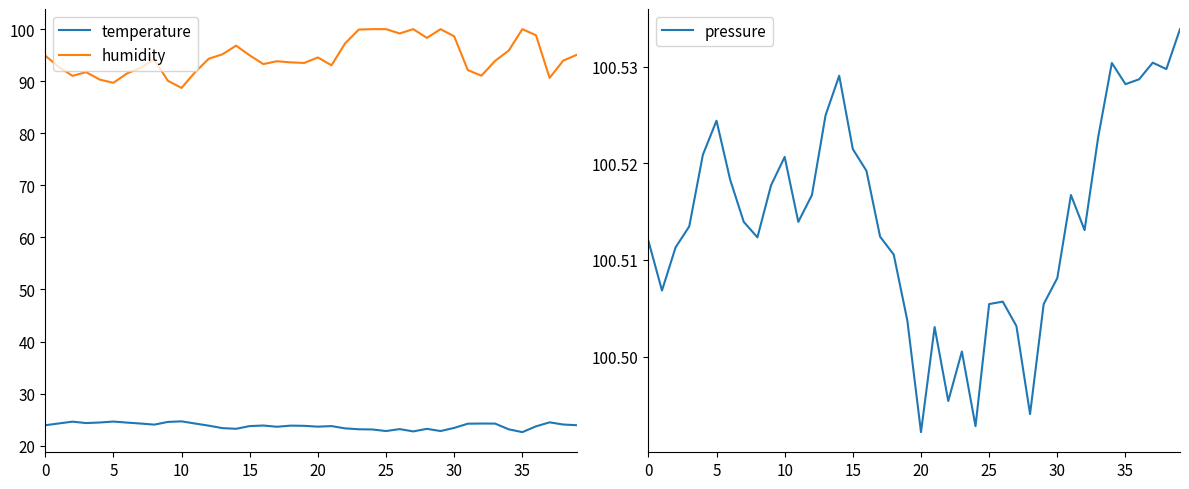

What is the value of the humidity point at the 4th from the left?

91.7